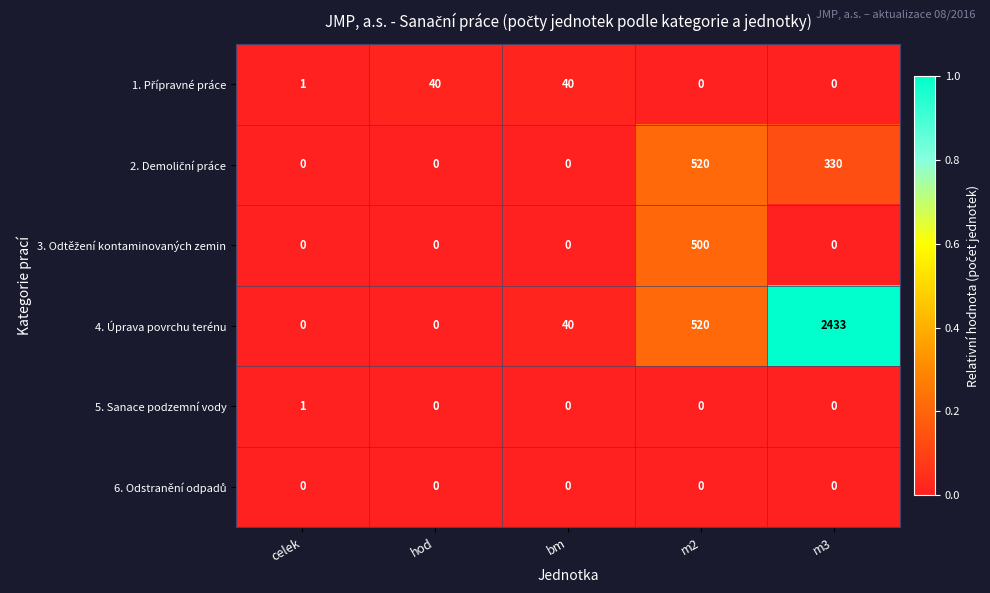

Which series has the largest total across all categories?

4. Úprava povrchu terénu